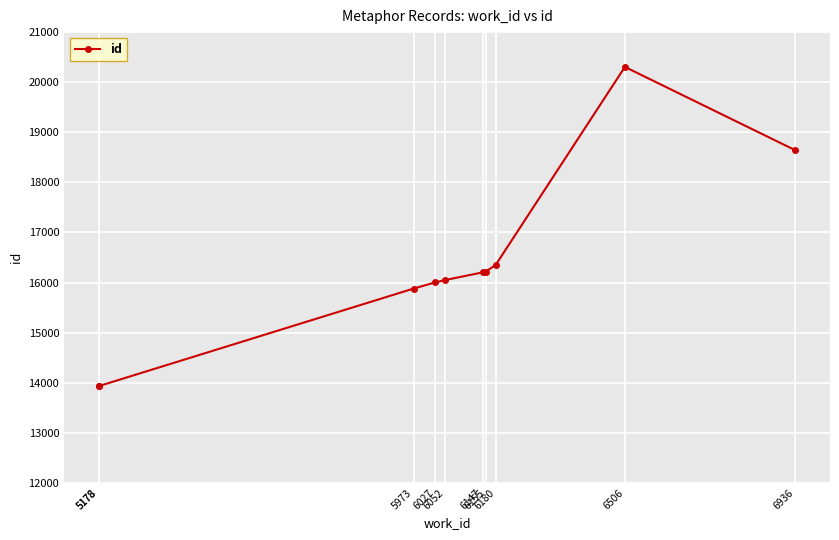

Where is the first local maximum?

6506